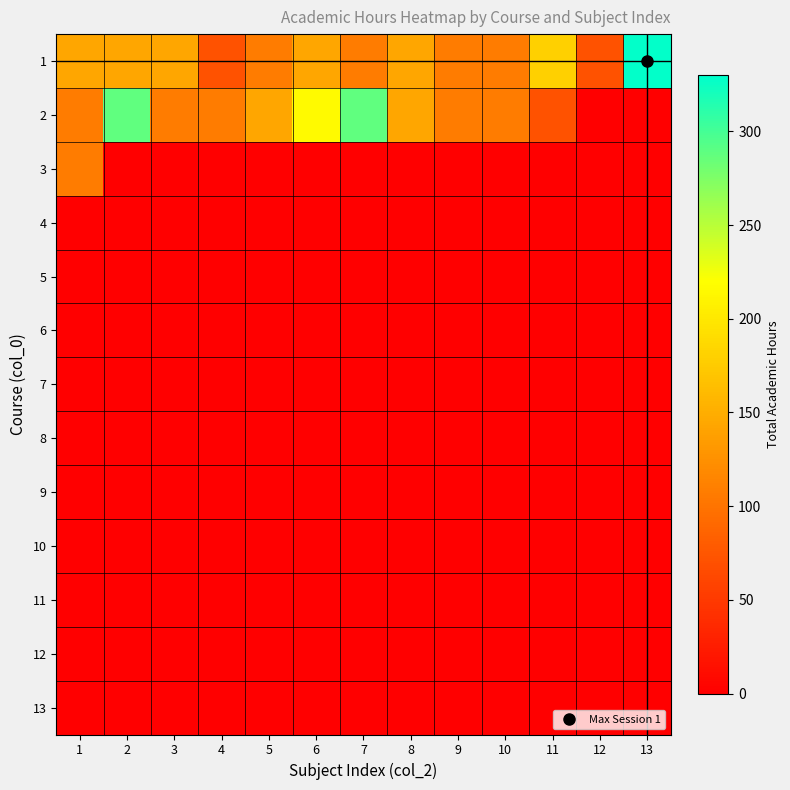

At how many categories does at least one series exceed 84?

12